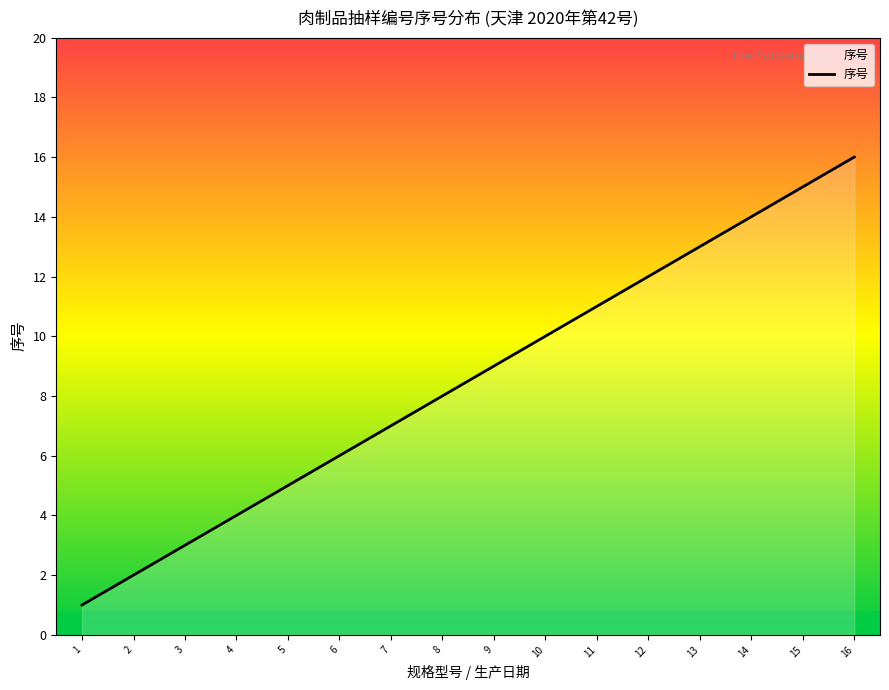

The value at 13 is 4. True or false?

False